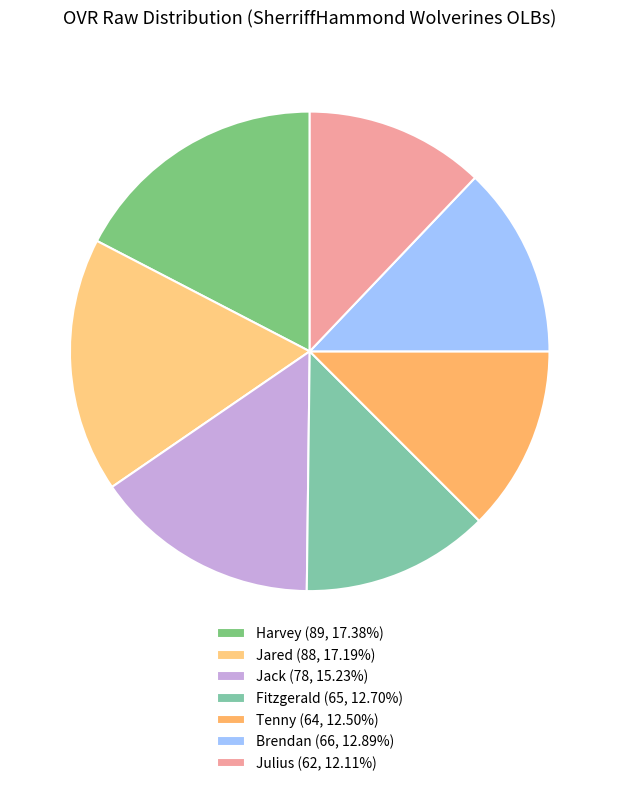

Count the number of slices in the pie.

7